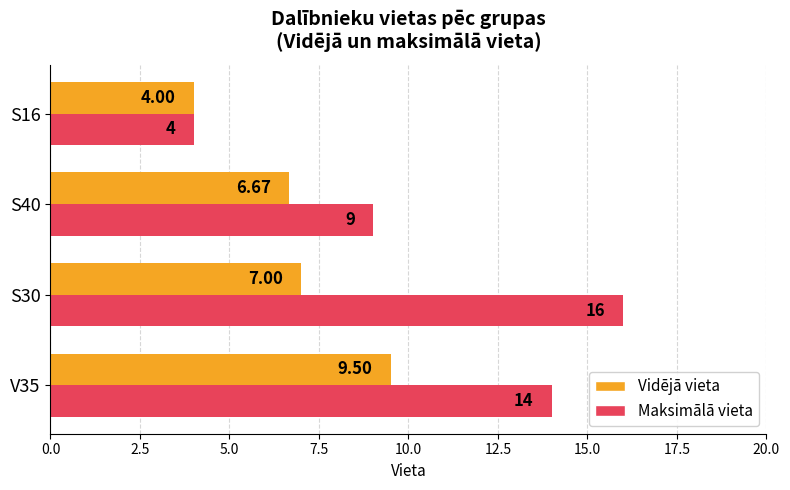

What is the difference between the maximum and minimum values in the Vidējā vieta series?

5.5